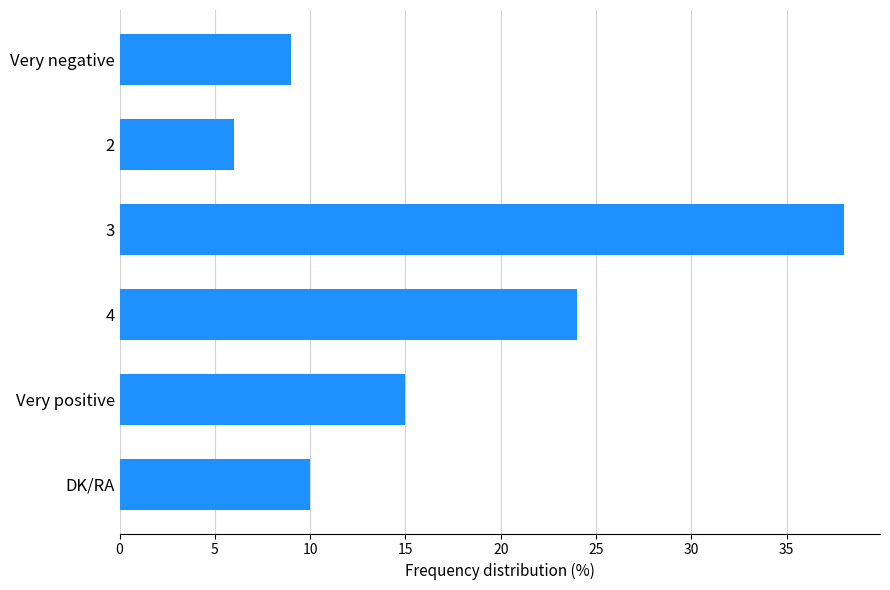

List the labels in order of value, smallest first.

2, Very negative, DK/RA, Very positive, 4, 3